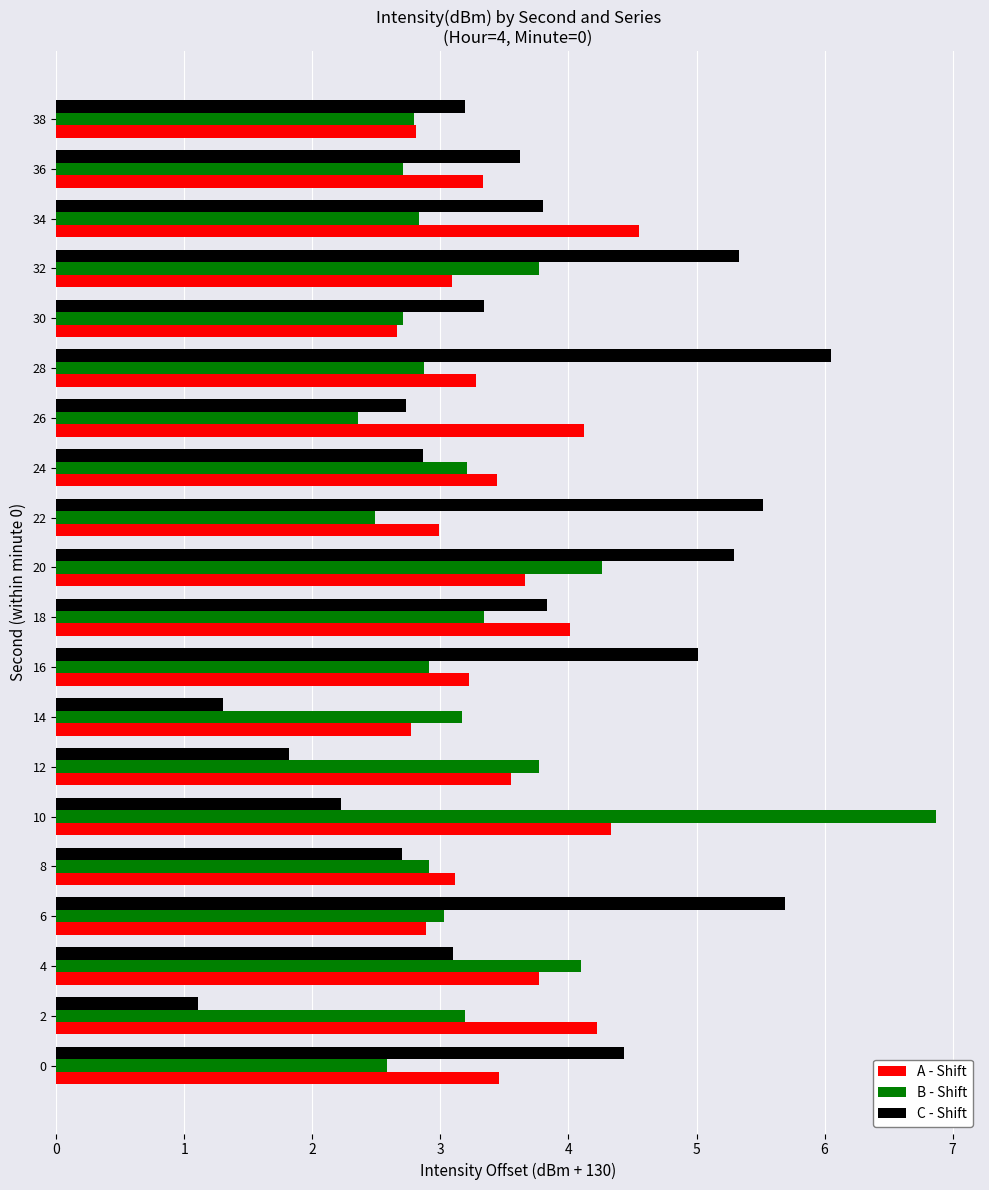

What is the maximum value shown in the chart?

6.9